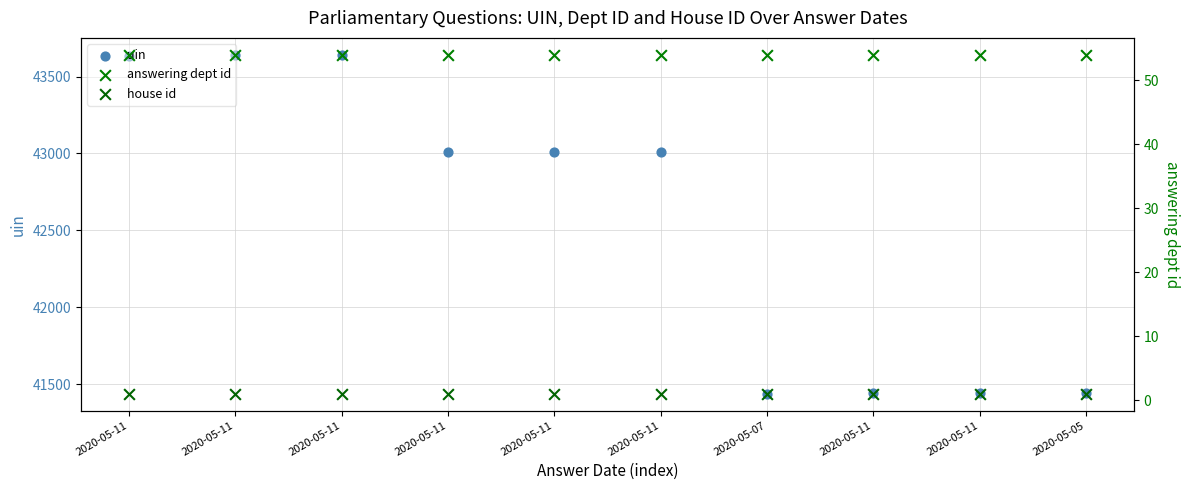

Which series has the largest total across all categories?

uin